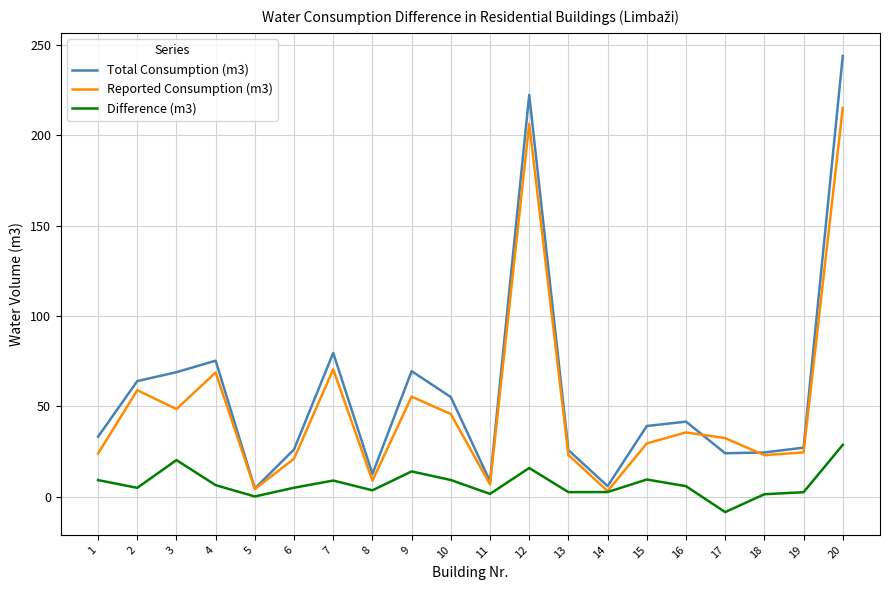

What is the maximum value shown in the chart?

243.7